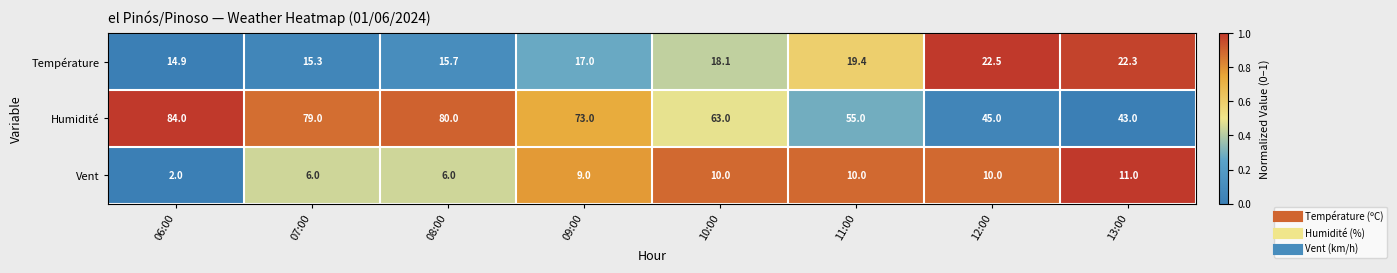

Reading right to left, list all the values displayed in this chart.

Température: 22.3	22.5	19.4	18.1	17.0	15.7	15.3	14.9
Humidité: 43.0	45.0	55.0	63.0	73.0	80.0	79.0	84.0
Vent: 11.0	10.0	10.0	10.0	9.0	6.0	6.0	2.0